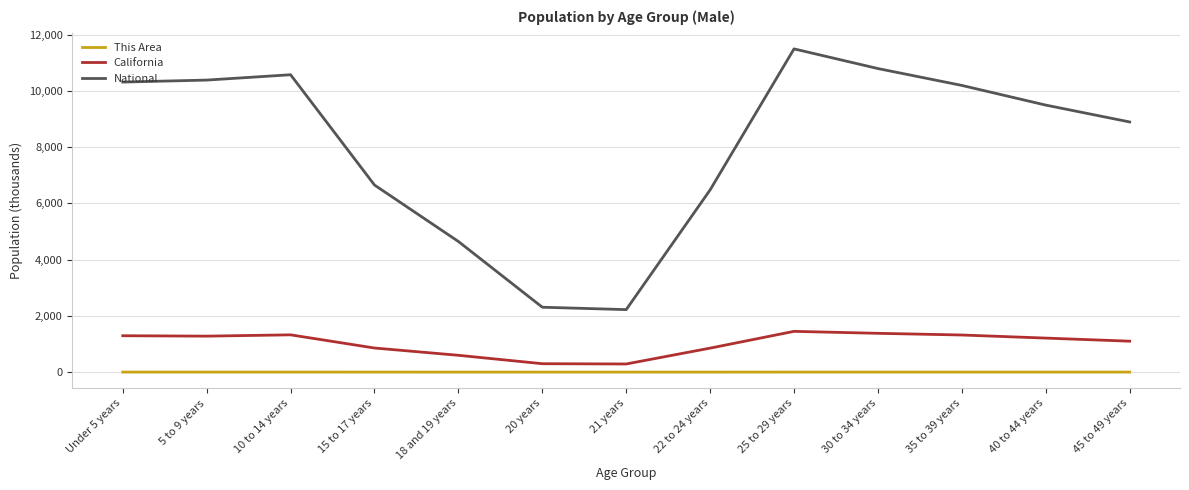

What are all the series names shown in the legend?

This Area, California, National